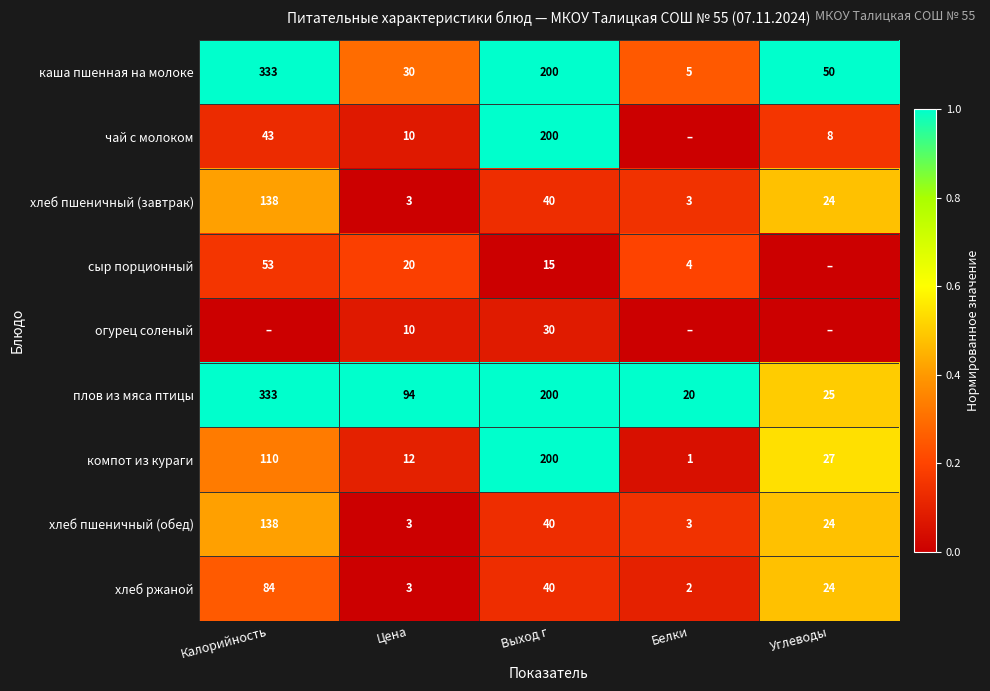

What is the difference between the highest and lowest values at Выход г?

185